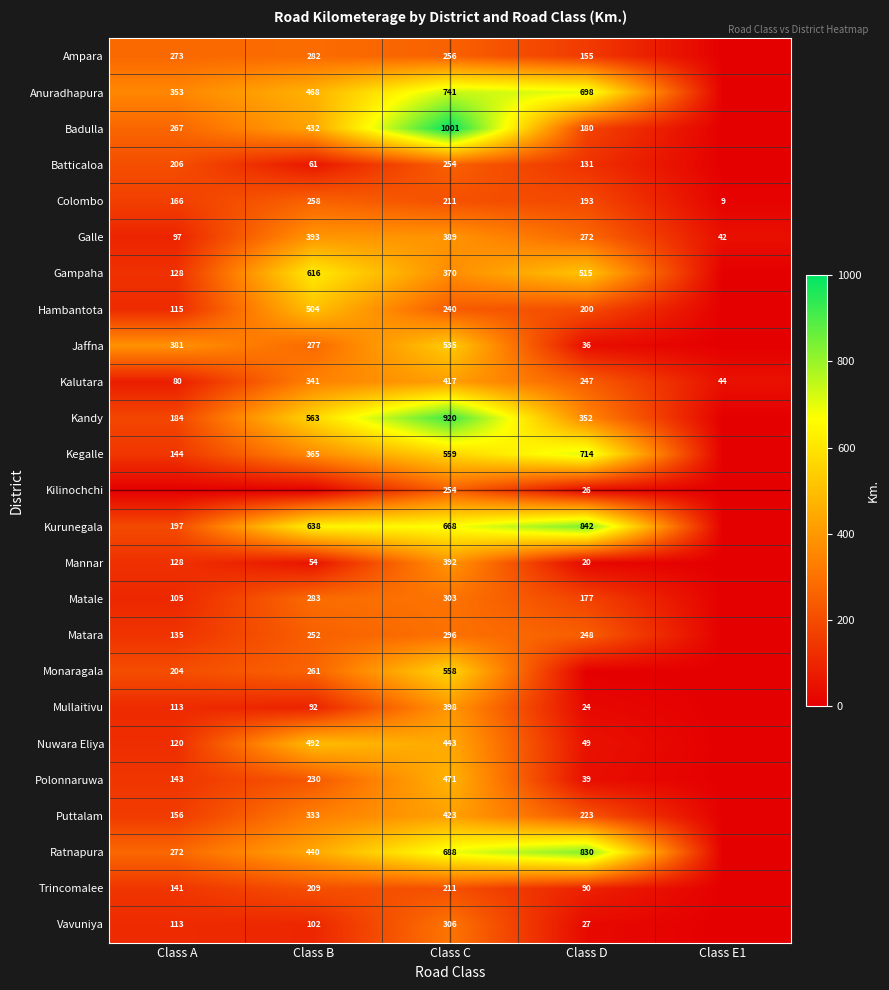

At how many categories does at least one series exceed 255?

4